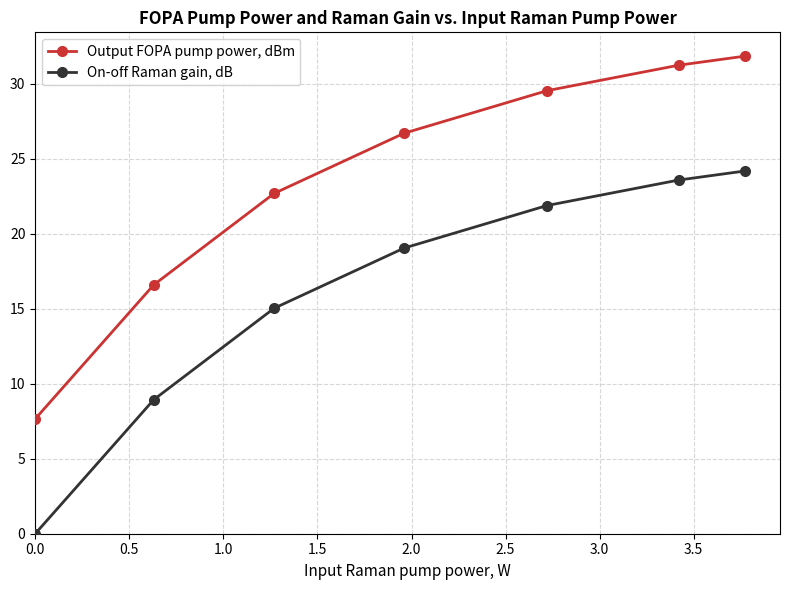

What is the difference between the maximum and minimum values in the Output FOPA pump power, dBm series?

24.2